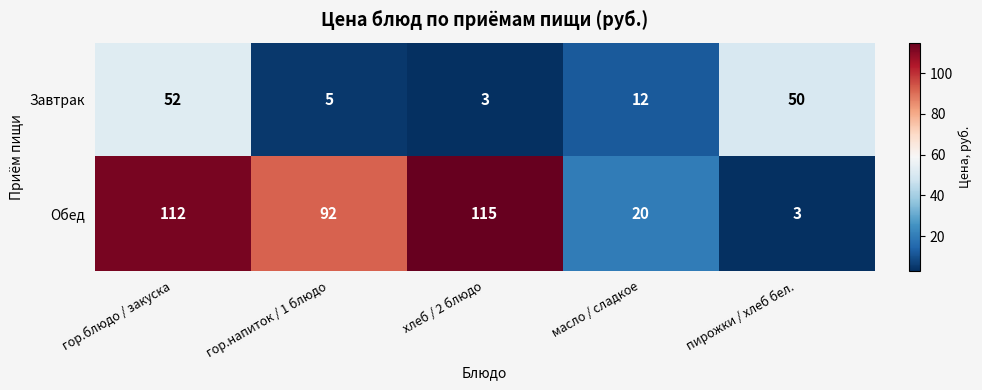

Reading right to left, transcribe all the data shown in this chart.

Завтрак: пирожки / хлеб бел.=50	масло / сладкое=12	хлеб / 2 блюдо=3	гор.напиток / 1 блюдо=5	гор.блюдо / закуска=52
Обед: пирожки / хлеб бел.=3	масло / сладкое=20	хлеб / 2 блюдо=115	гор.напиток / 1 блюдо=92	гор.блюдо / закуска=112